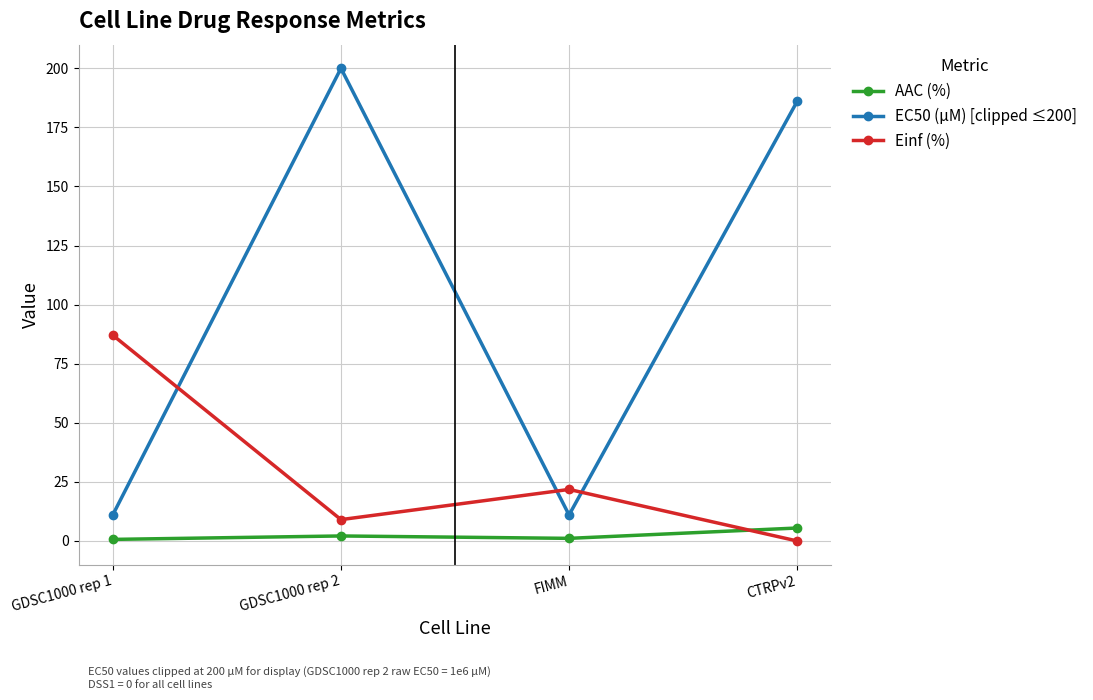

Which series has the largest range (max minus min)?

EC50 (µM) [clipped ≤200]